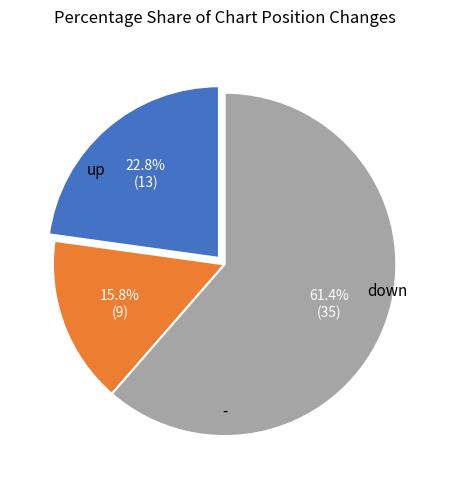

Is there any slice that represents more than half of the pie?

Yes